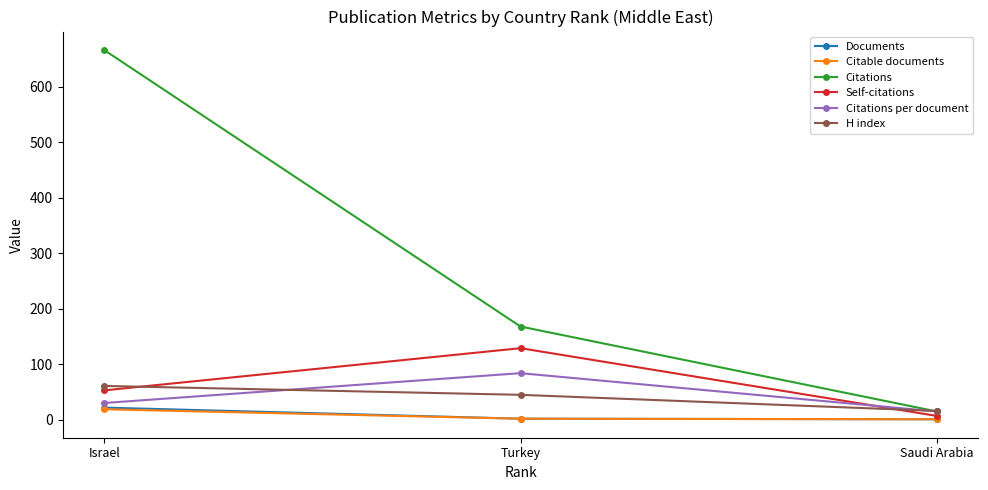

The value of Citations per document at Saudi Arabia is 15.0. True or false?

True